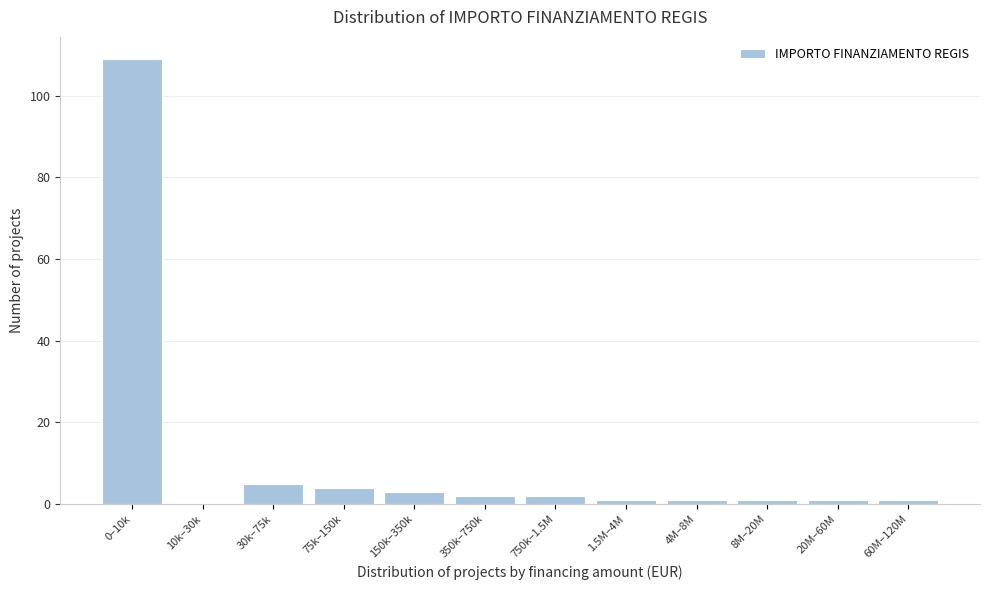

Reading left to right, extract all data points from this chart.

0–10k=109	10k–30k=0	30k–75k=5	75k–150k=4	150k–350k=3	350k–750k=2	750k–1.5M=2	1.5M–4M=1	4M–8M=1	8M–20M=1	20M–60M=1	60M–120M=1